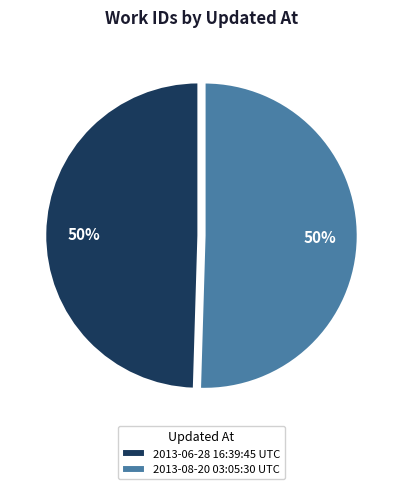

To the nearest percent, what portion does 2013-08-20 03:05:30 UTC represent?

50%